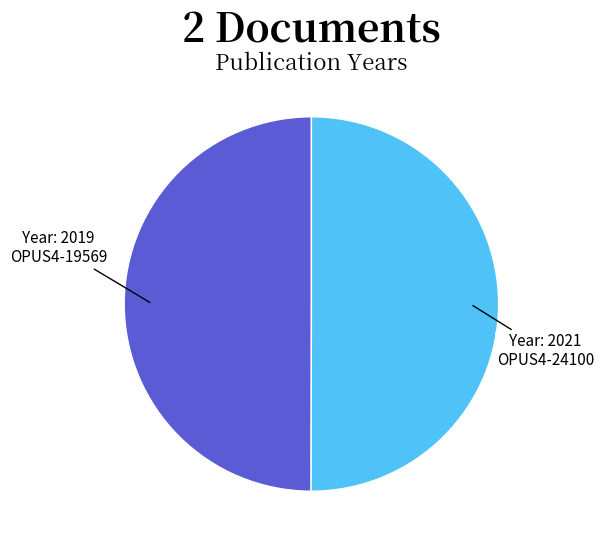

Count the number of slices in the pie.

2